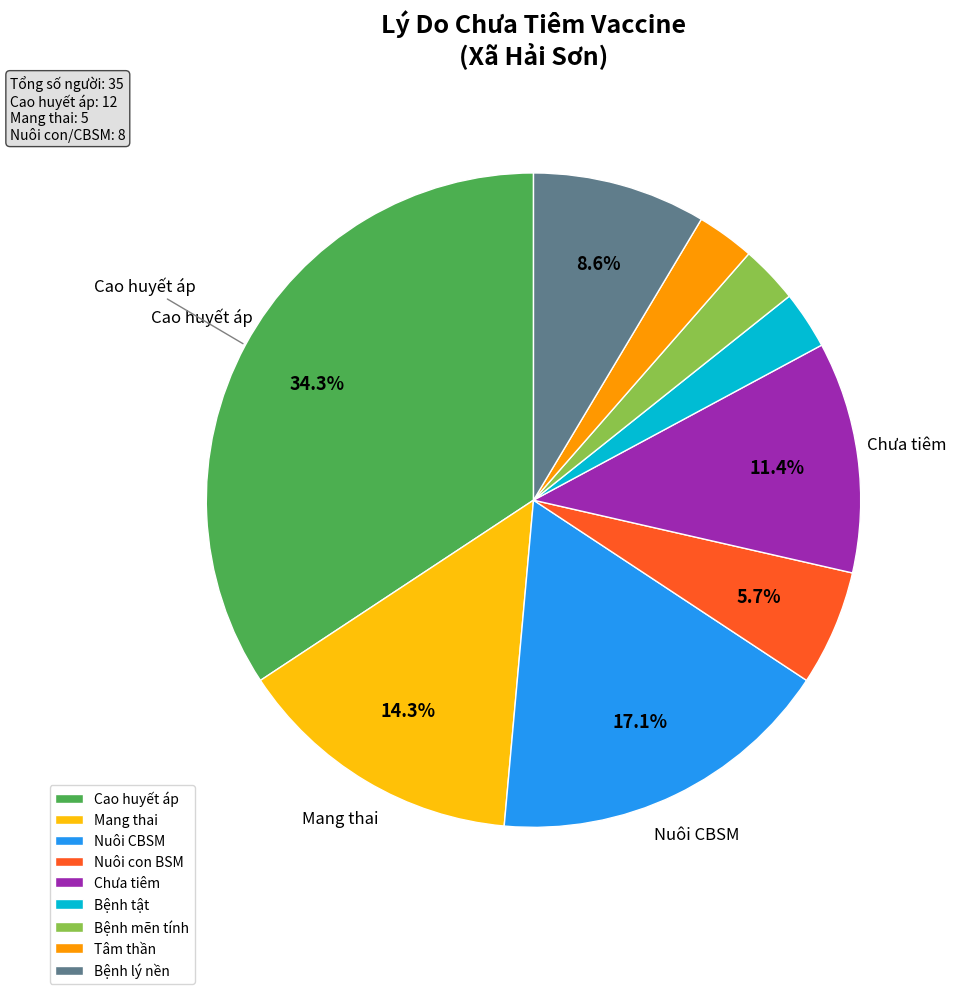

Which has a higher value, Tâm thần or Mang thai?

Mang thai